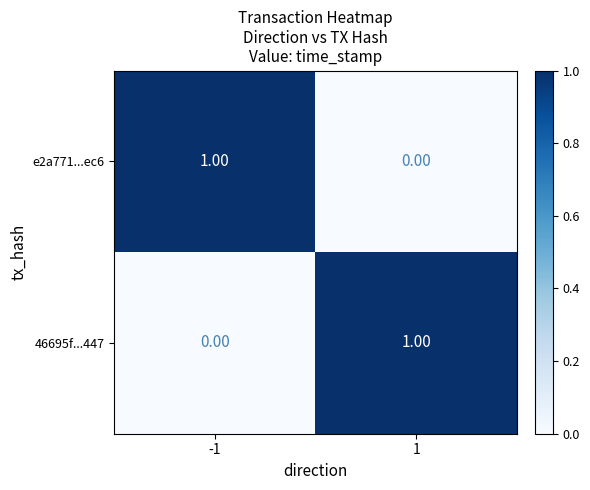

How many positive values does the e2a771...ec6 series have?

1